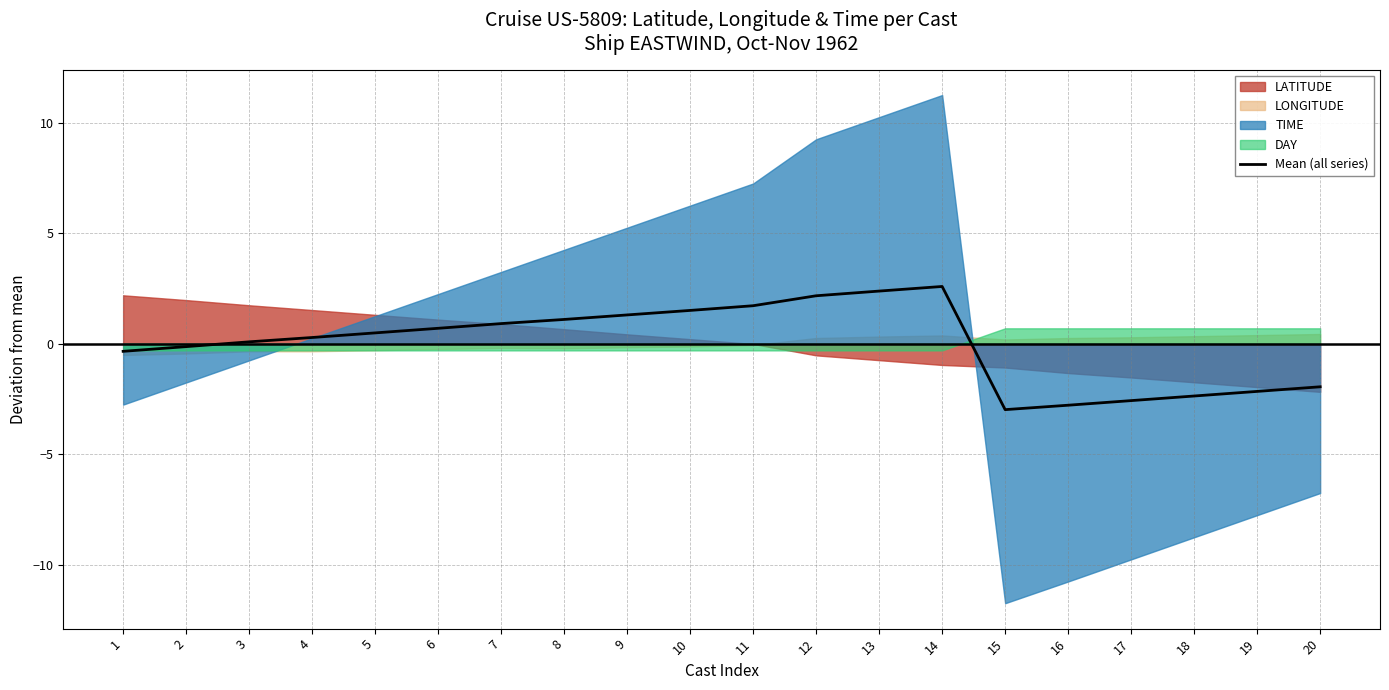

Rank the categories by value from highest to lowest.

14, 13, 12, 11, 10, 9, 8, 7, 6, 5, 4, 3, 2, 1, 20, 19, 18, 17, 16, 15